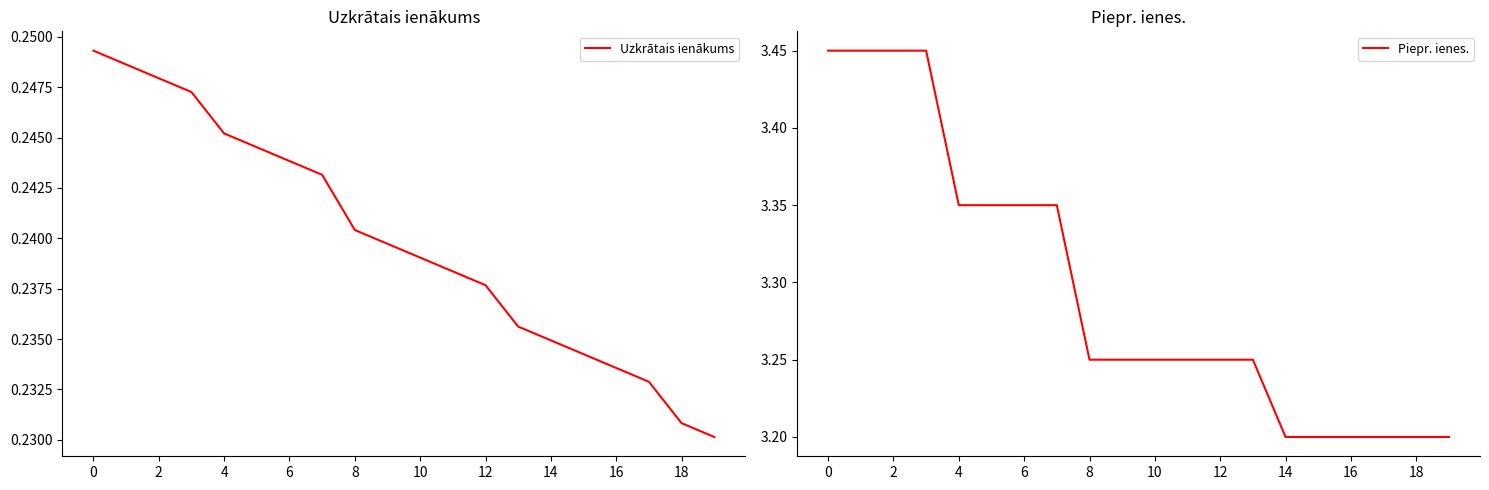

Where is Piepr. ienes. nearest to the value 3?

14